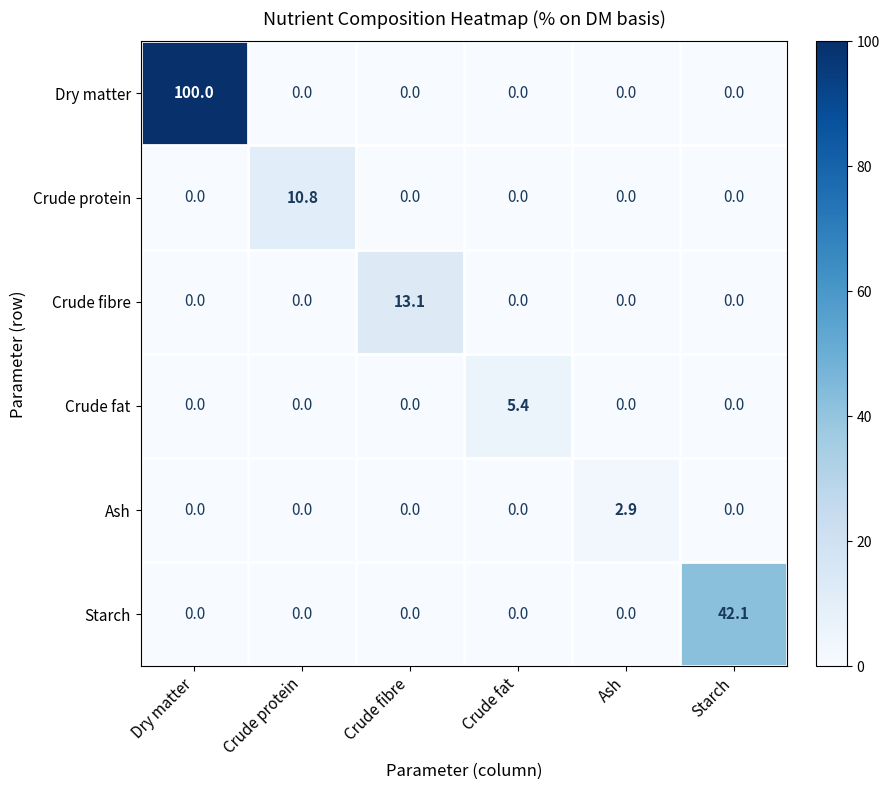

What is the difference between the maximum and minimum values in the Crude fat series?

5.4